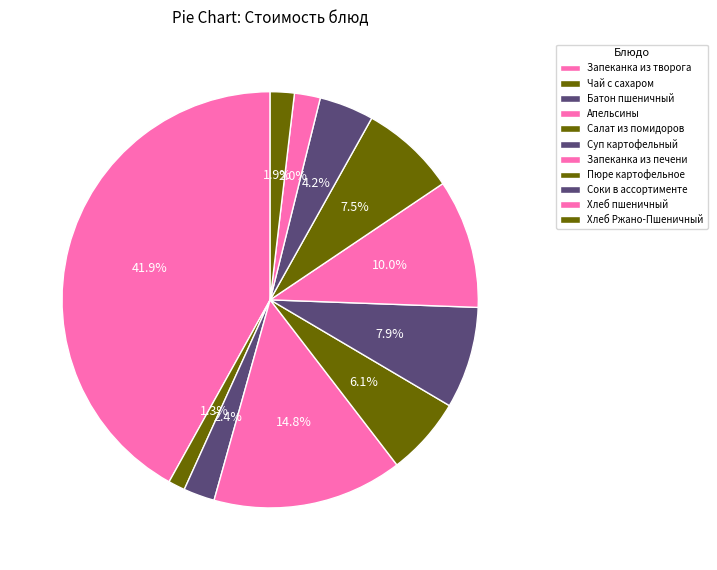

Does Хлеб пшеничный account for over 50% of the chart?

No